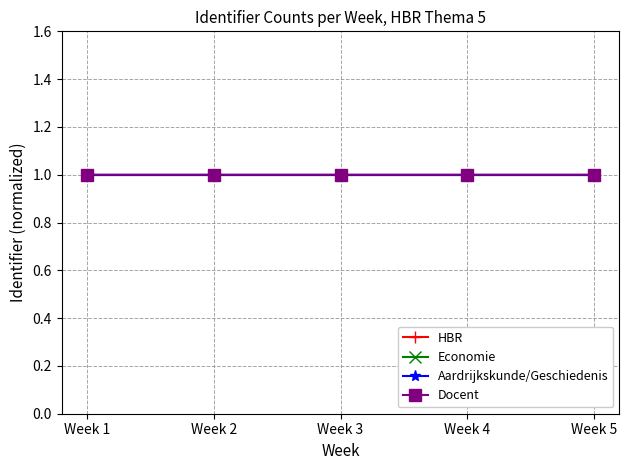

What is the sum of all HBR values?

5.0